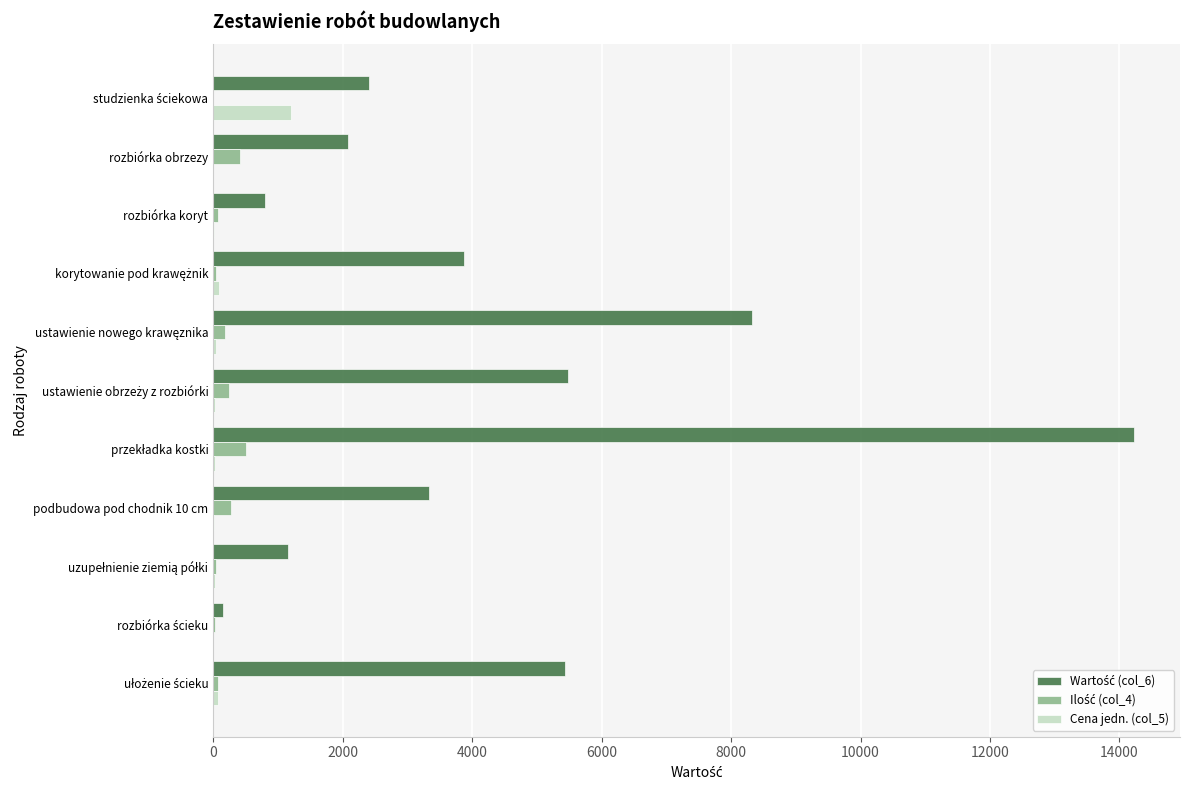

What is the average value of the Wartość (col_6) series?

4297